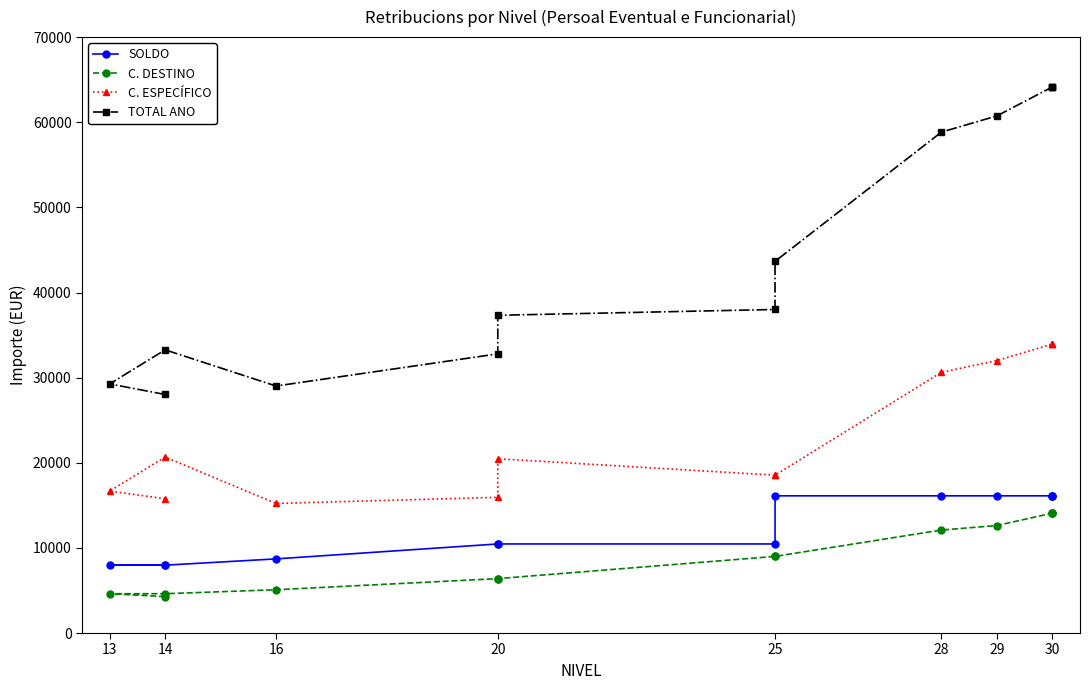

What is the label of the 3rd point from the left?

14